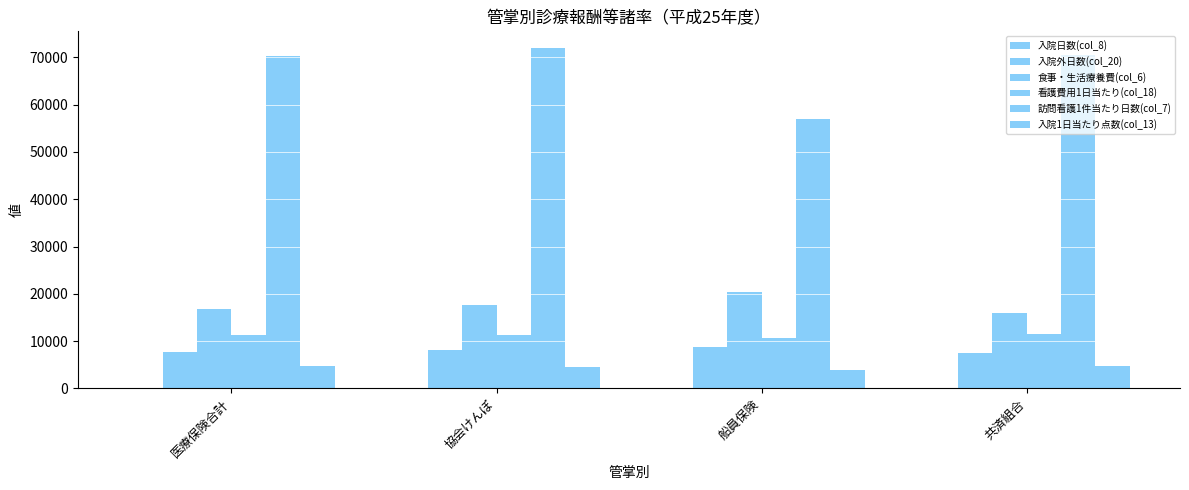

Are the bars horizontal?

No